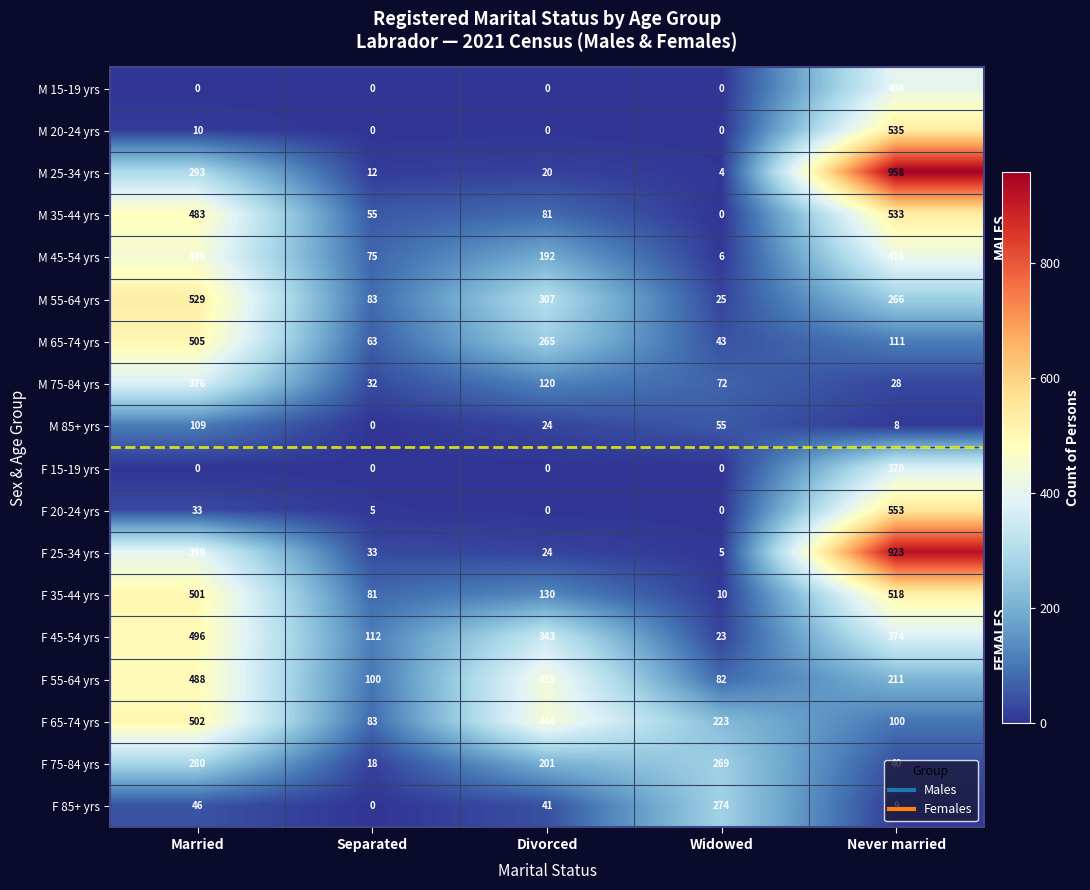

What is the total value across all series at Separated?

752